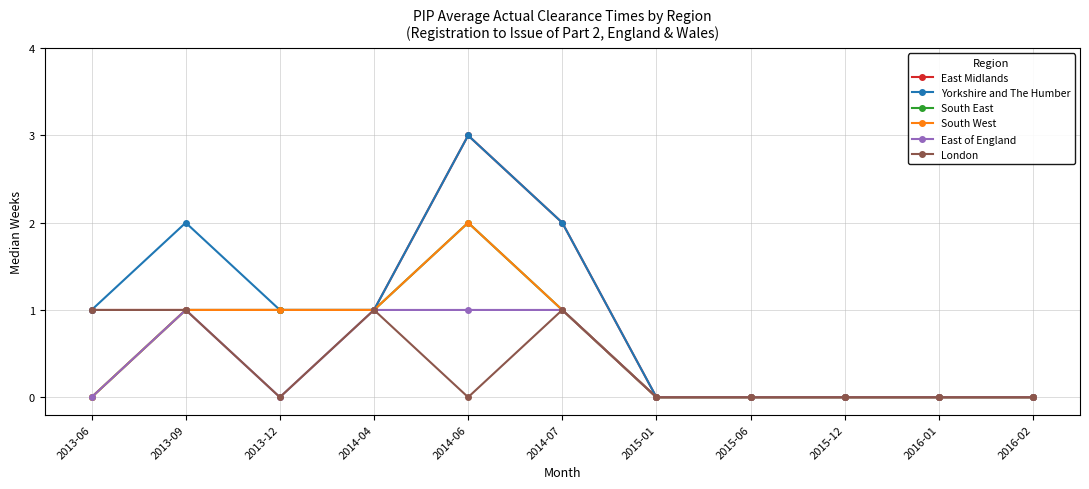

List the series in order of their peak value, lowest first.

East of England, London, South East, South West, East Midlands, Yorkshire and The Humber